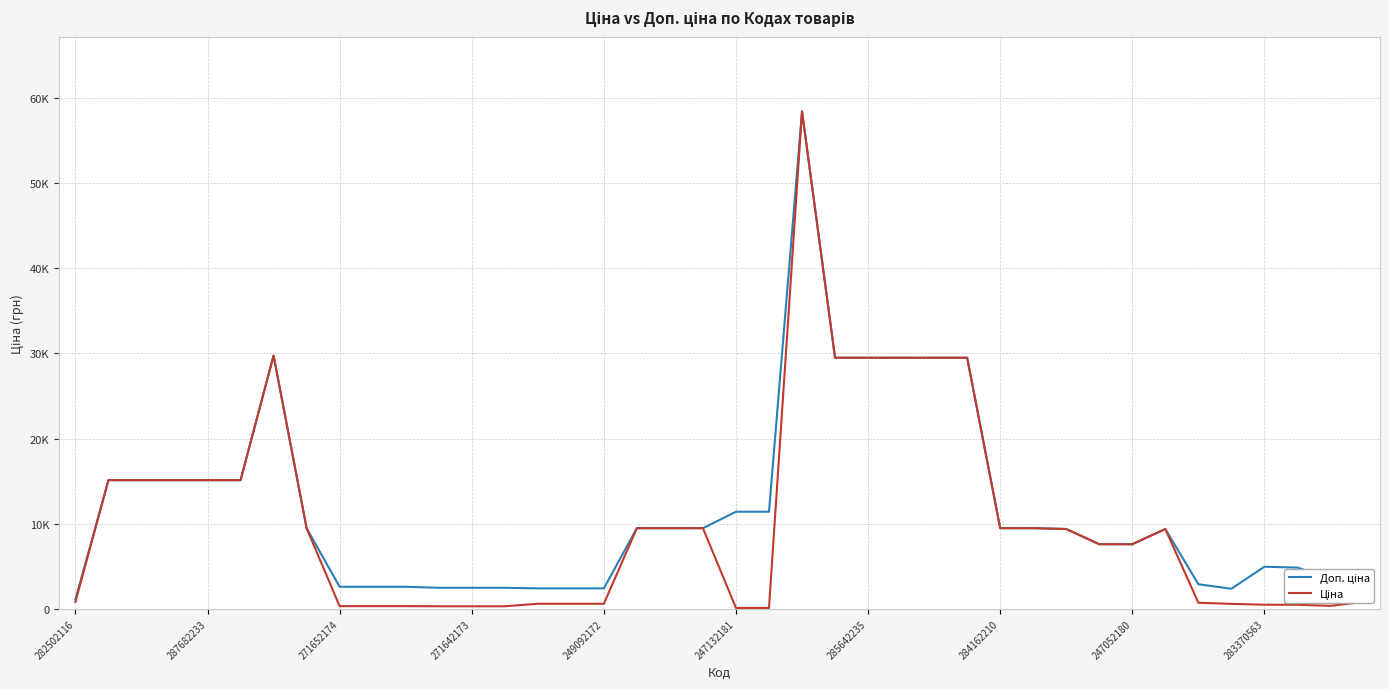

List the series in order of their peak value, lowest first.

Доп. ціна, Ціна